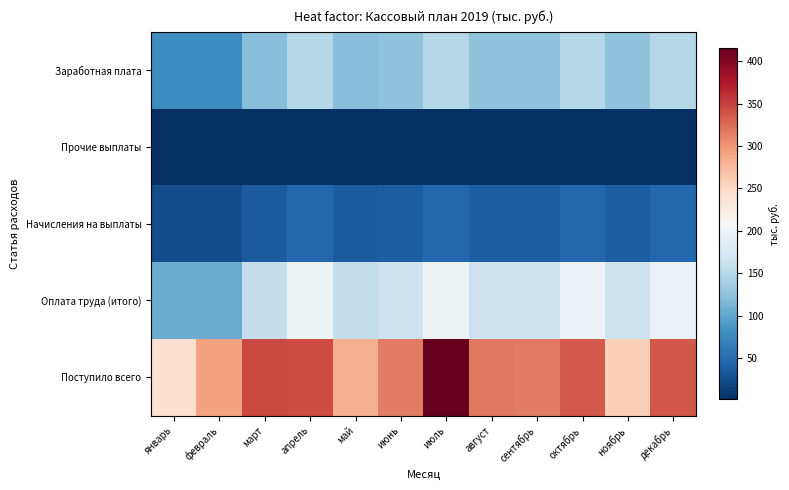

Between март and июль, which is larger?

июль